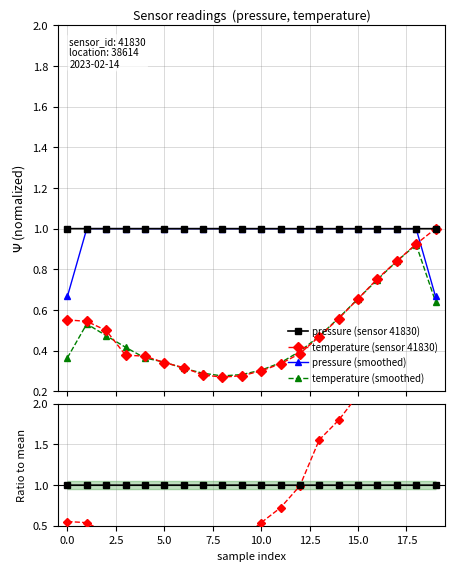

Between 14 and 19, which is larger?

14